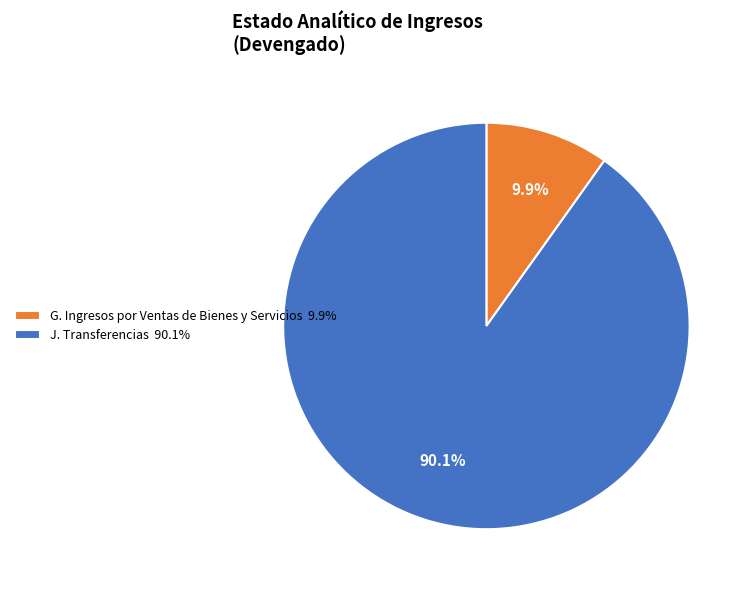

To the nearest percent, what is the average slice percentage?

50%